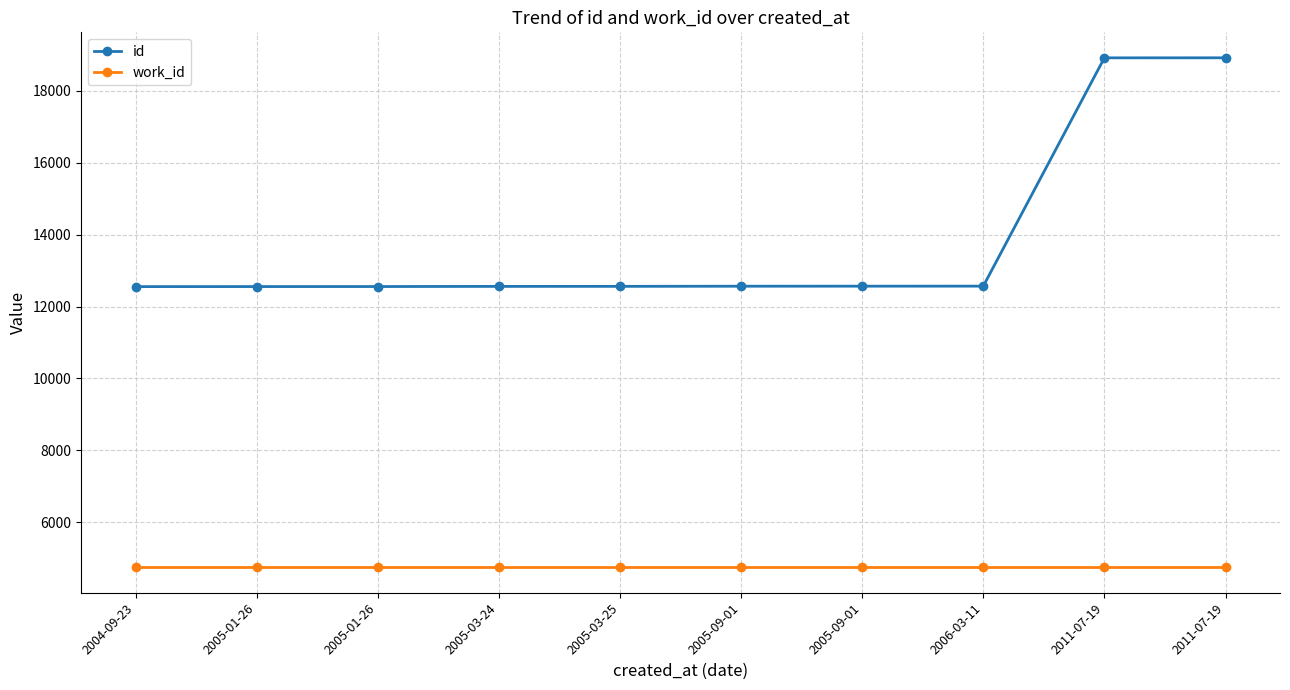

How many values in the id series are below 12565?

5